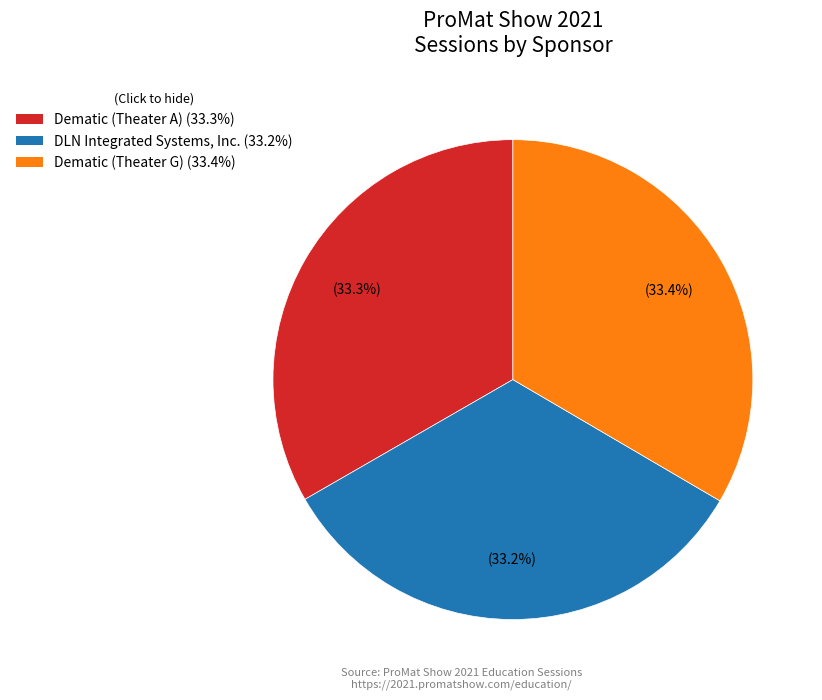

The Dematic (Theater G) slice represents 33% of the pie. True or false?

True